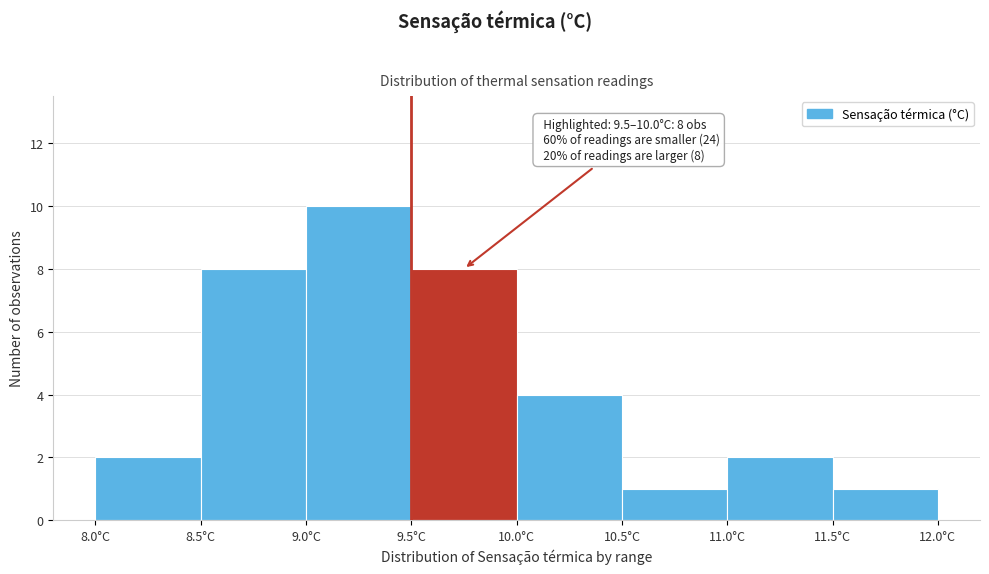

Over which range of the x-axis is the bar tallest?

9.0 to 9.5